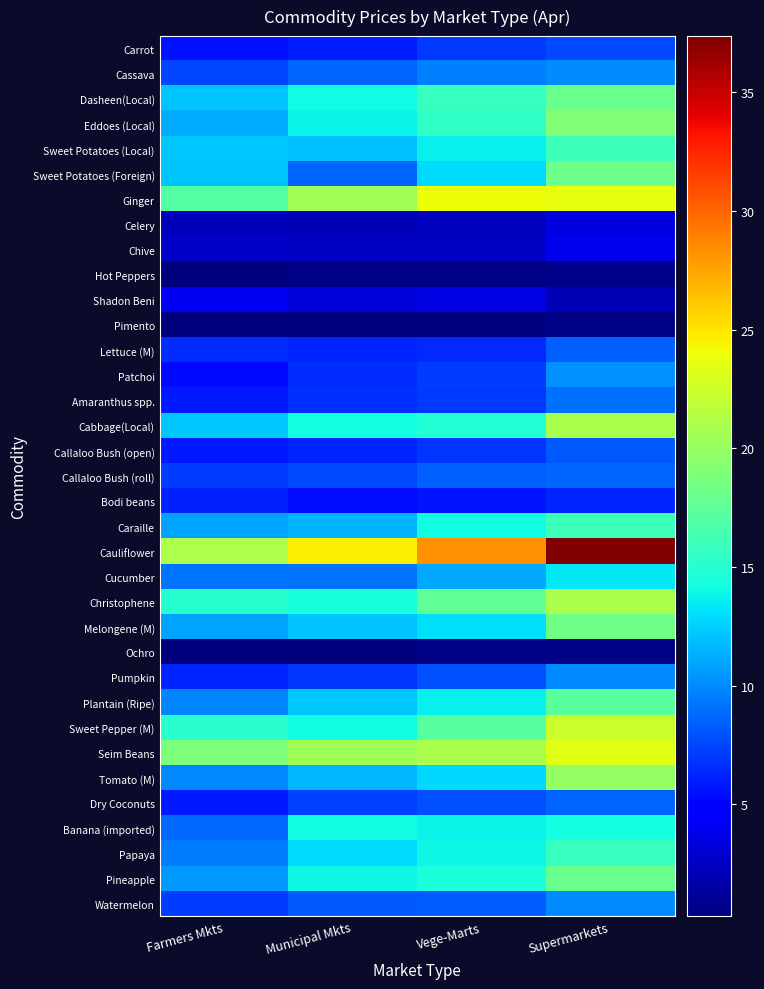

What is the total value across all series at Supermarkets?

460.8